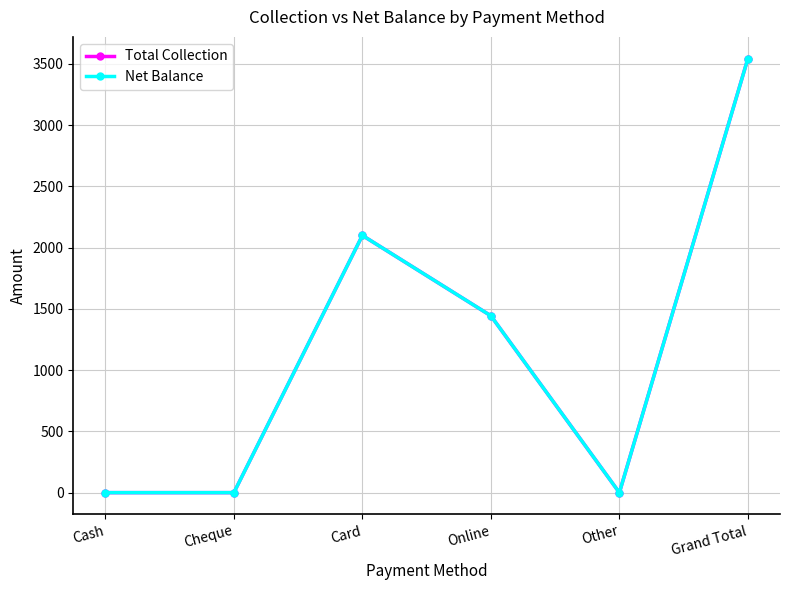

List the labels in order of Net Balance value, largest first.

Grand Total, Card, Online, Cash, Cheque, Other